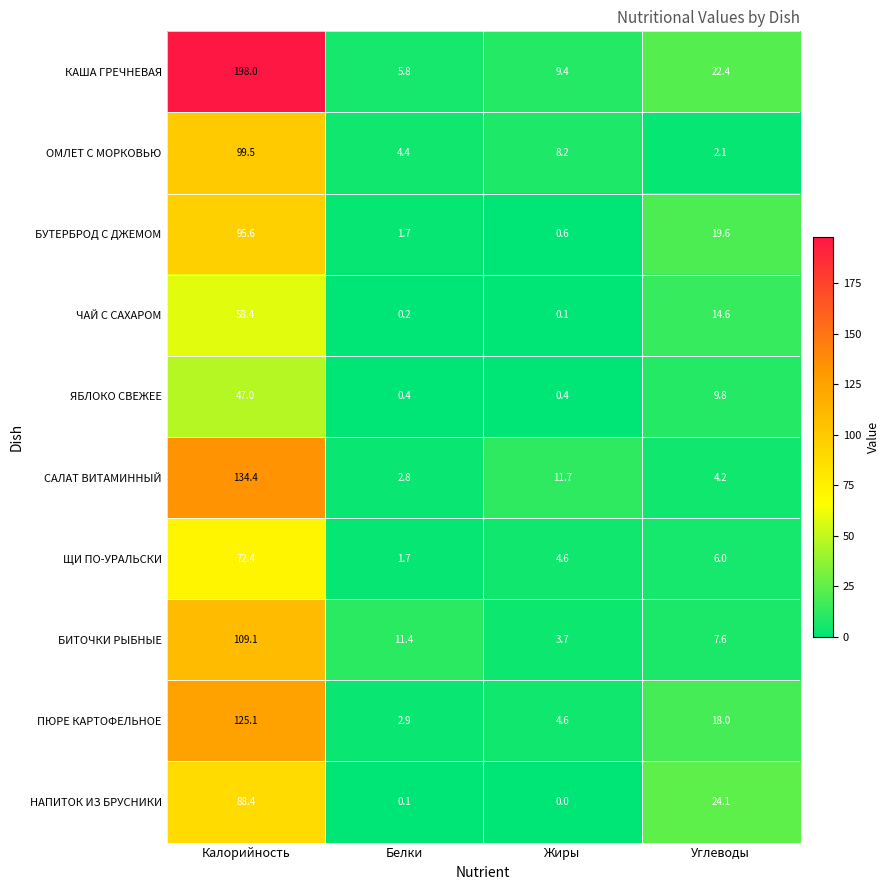

Is the value of ПЮРЕ КАРТОФЕЛЬНОЕ at Белки greater than the value of КАША ГРЕЧНЕВАЯ at Белки?

No